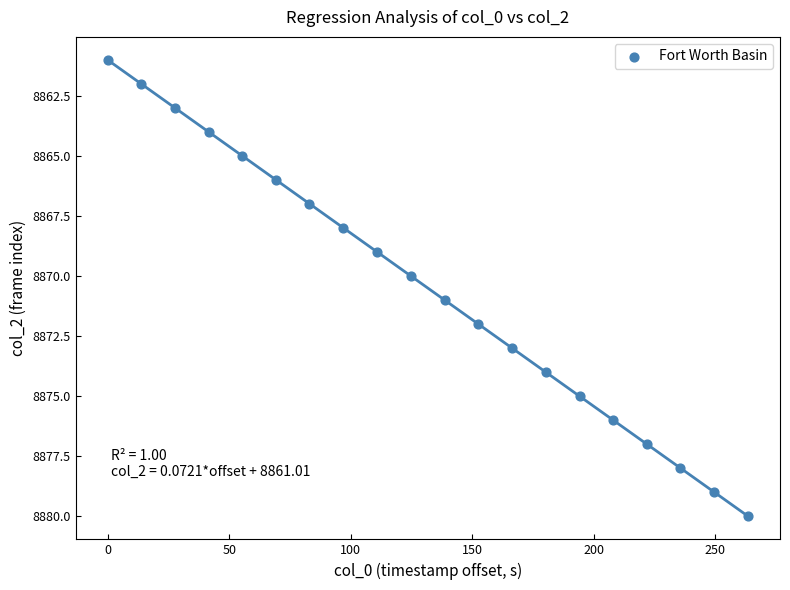

What is the range of Y values (max minus min)?

19